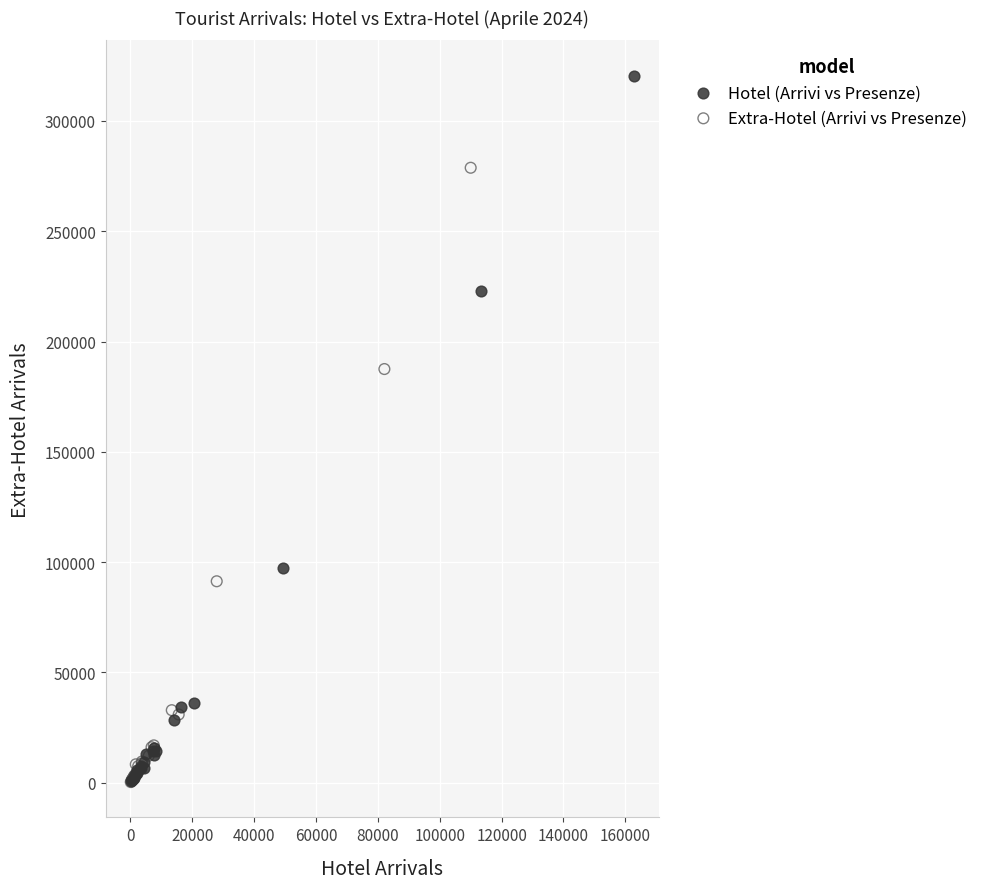

What are all the series names shown in the legend?

Hotel (Arrivi vs Presenze), Extra-Hotel (Arrivi vs Presenze)